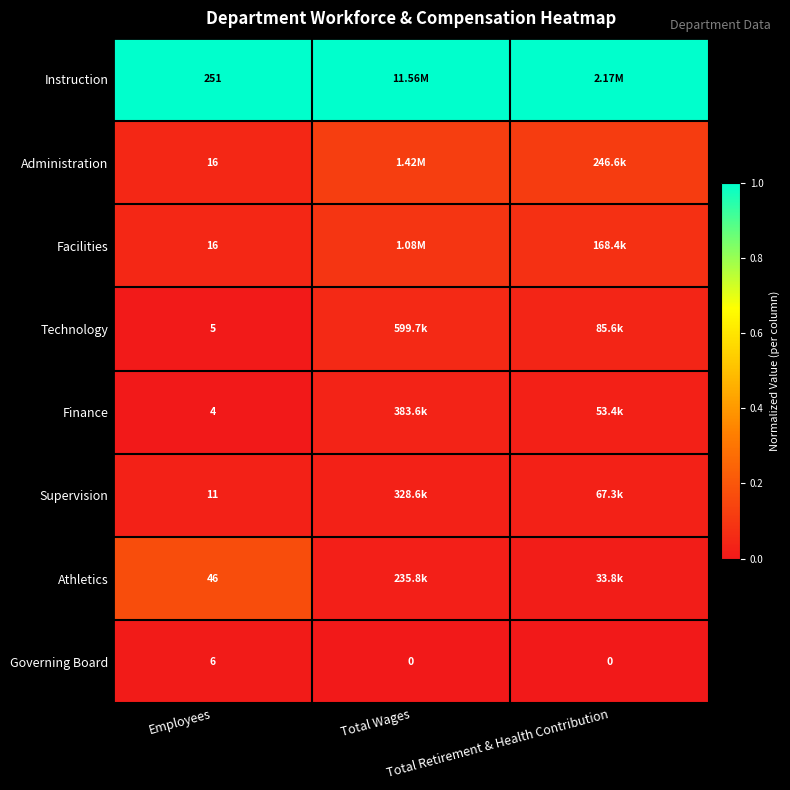

How many distinct data groups are displayed?

8